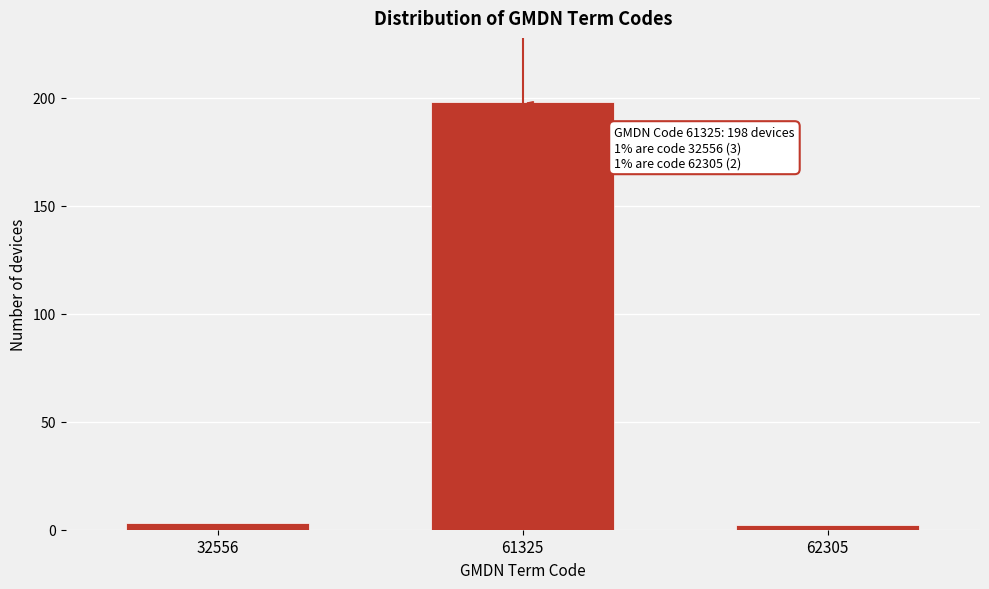

Reading left to right, transcribe all the data shown in this chart.

32556=3	61325=198	62305=2